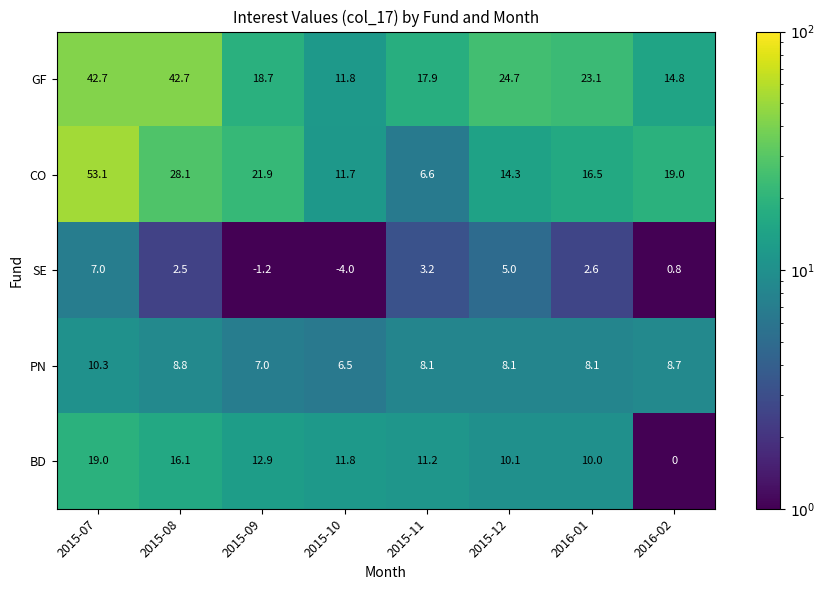

At which label is GF closest to 27?

2015-12